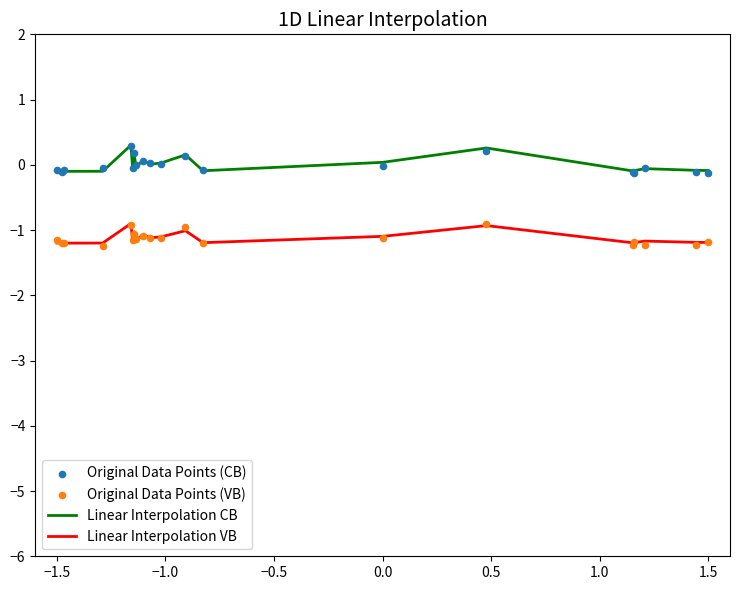

What is the highest value of the Linear Interpolation CB series?

0.3